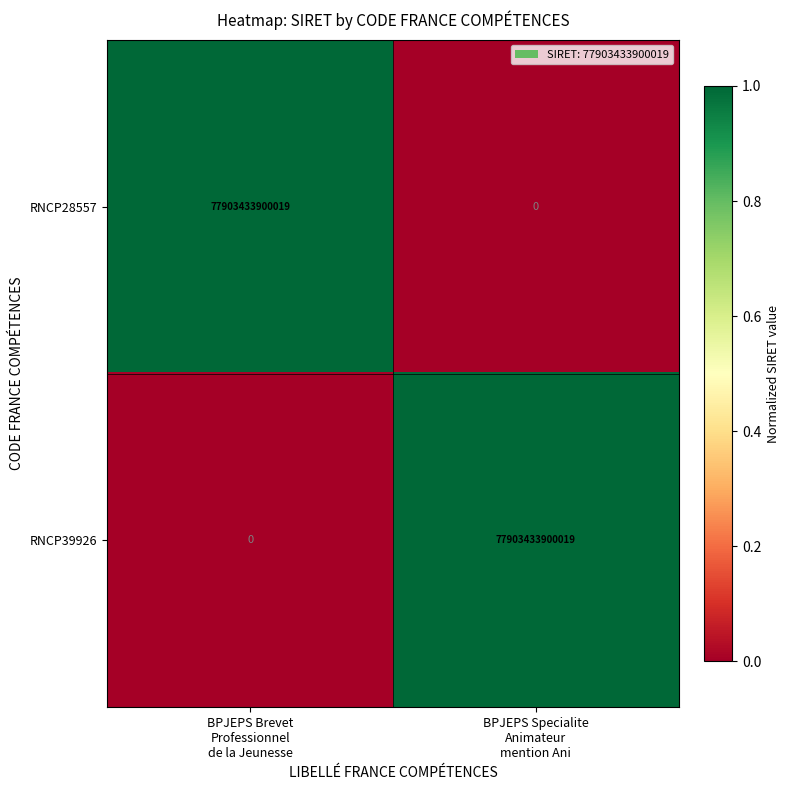

What is the average value of the RNCP39926 series?

38951716950010